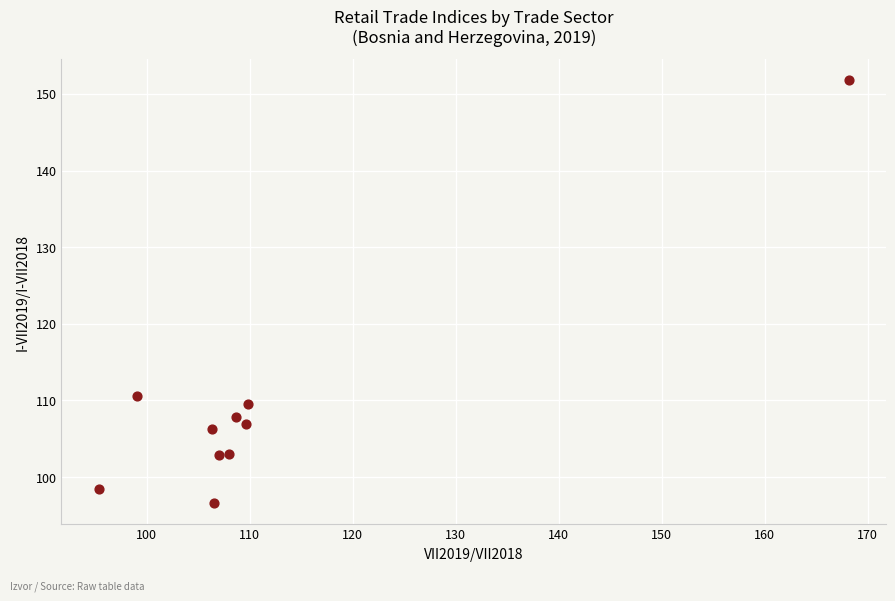

What is the average X value?

111.9